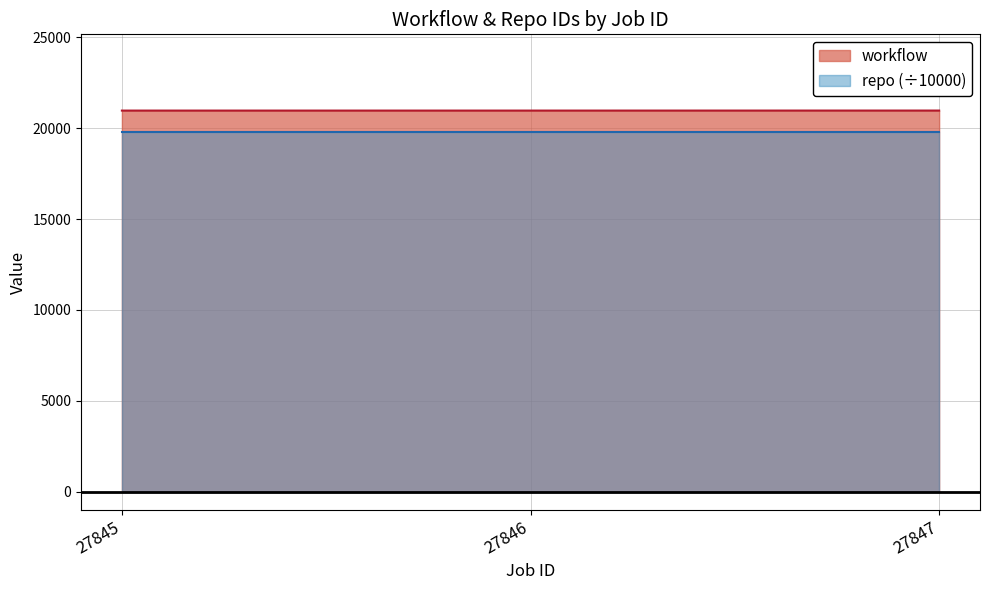

What is the value of the 2nd point from the left?

20969